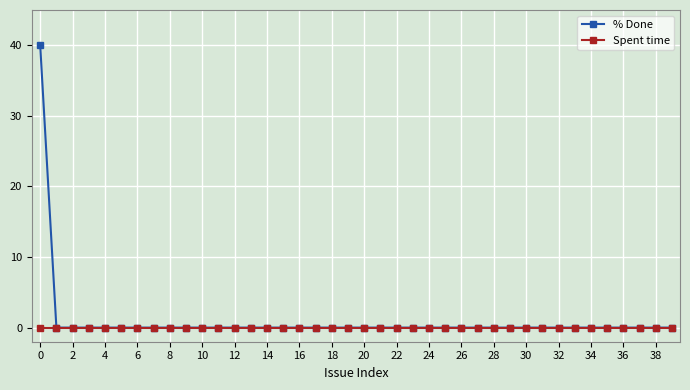

Reading right to left, what are all the values shown in this chart?

% Done: 0	0	0	0	0	0	0	0	0	0	0	0	0	0	0	0	0	0	0	0	0	0	0	0	0	0	0	0	0	0	0	0	0	0	0	0	0	0	0	40
Spent time: 0	0	0	0	0	0	0	0	0	0	0	0	0	0	0	0	0	0	0	0	0	0	0	0	0	0	0	0	0	0	0	0	0	0	0	0	0	0	0	0